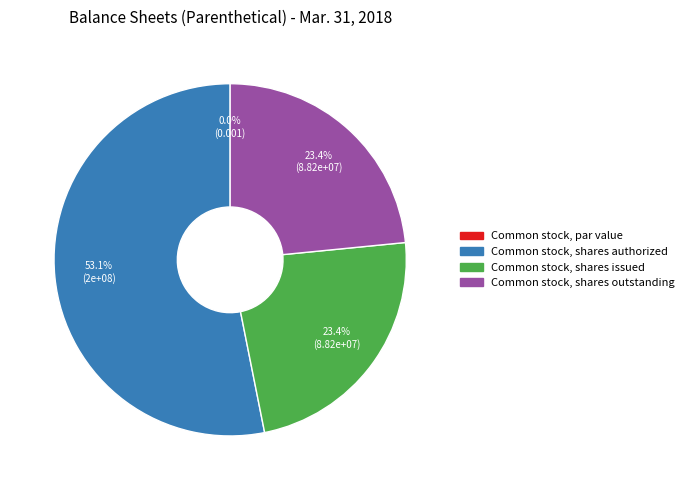

Does any single category account for the majority?

Yes